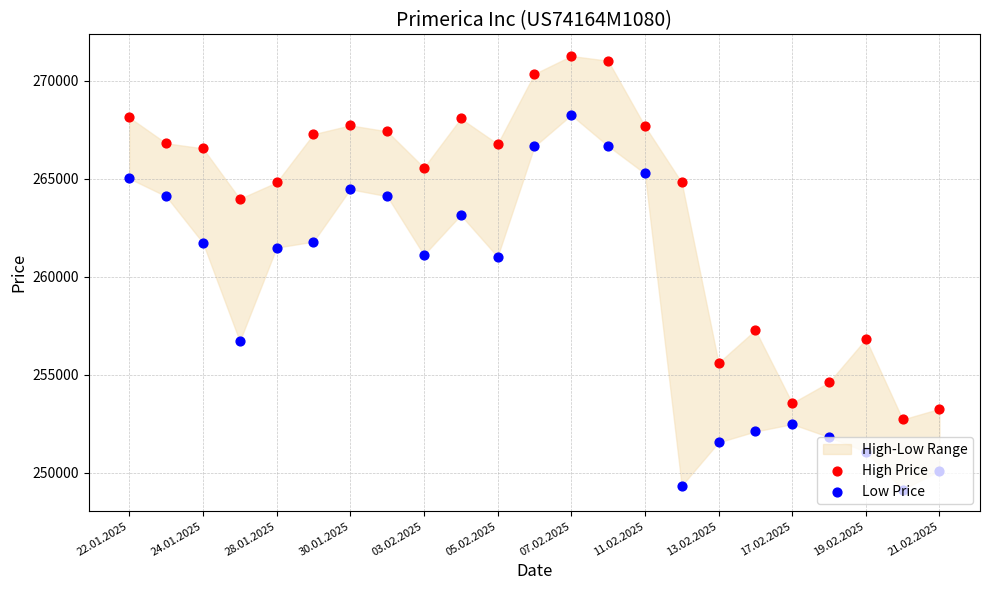

Which series contains the lowest Y value?

Low Price